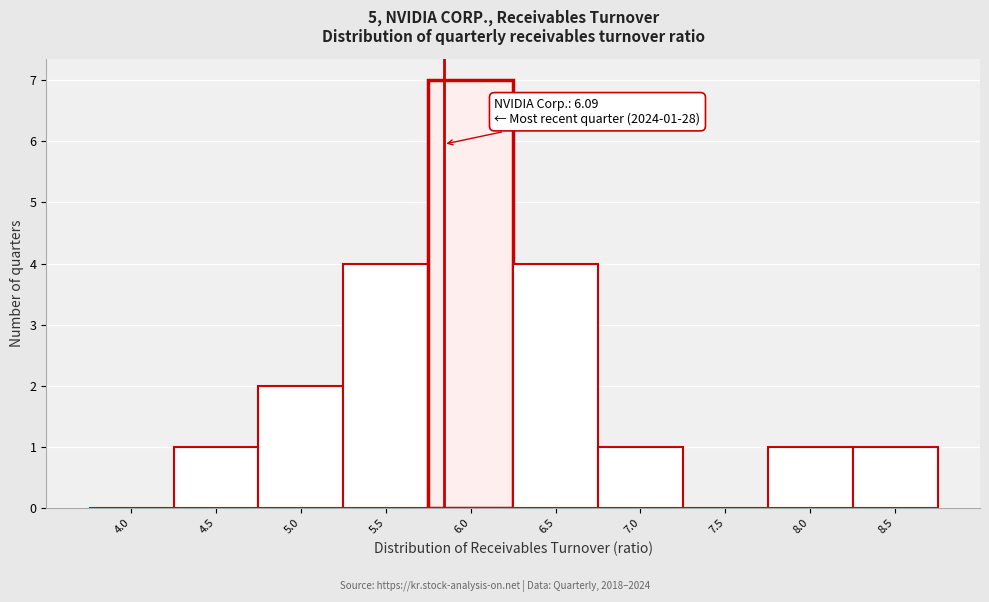

Reading left to right, extract all data points from this chart.

4.0=0	4.5=1	5.0=2	5.5=4	6.0=7	6.5=4	7.0=1	7.5=0	8.0=1	8.5=1